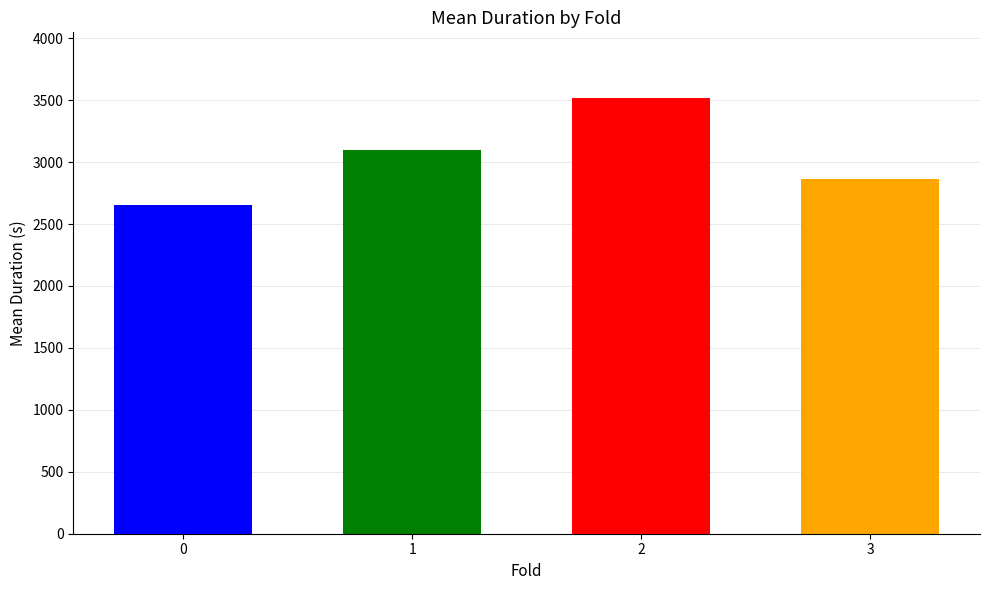

What is the approximate value at 1?

3100.0